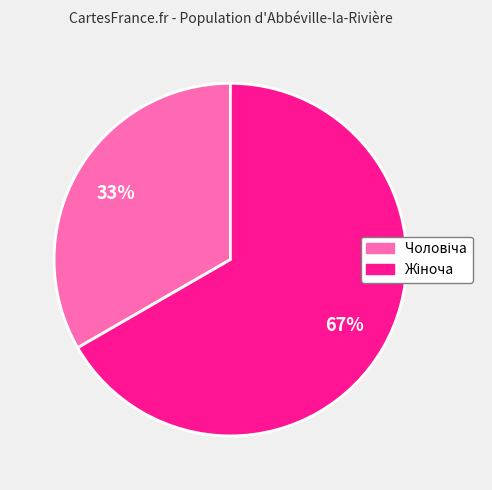

Is there any slice that represents more than half of the pie?

Yes